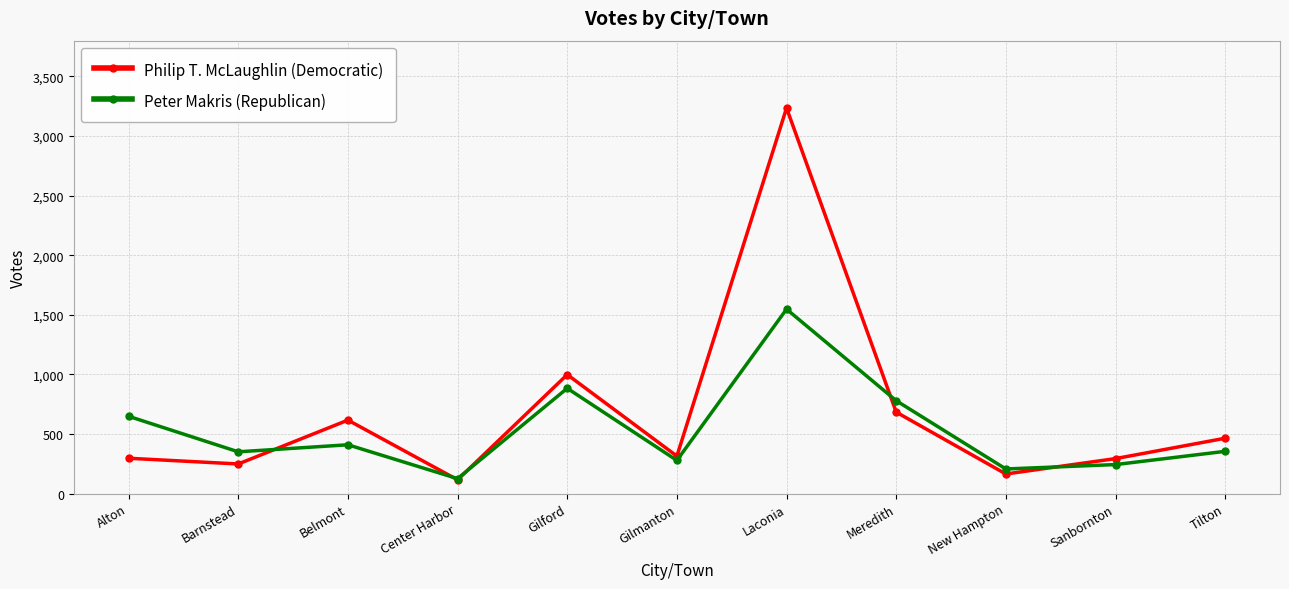

What is the label of the 9th point from the right?

Belmont